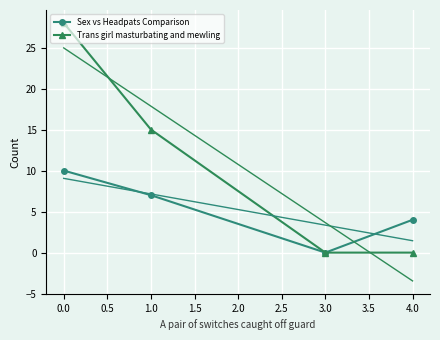

Which series has the largest range (max minus min)?

Trans girl masturbating and mewling